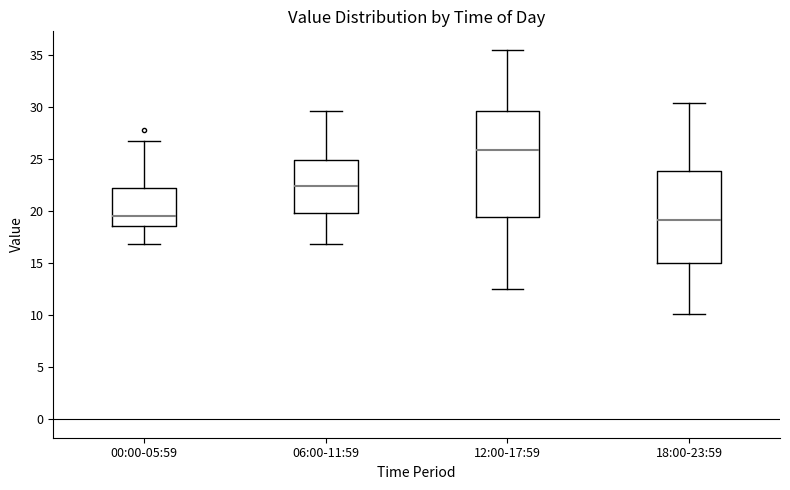

Reading left to right, transcribe this box plot: for each box, give where its median line is, the range the box spans, and where its two whiskers end, as read against the y-axis. The values are not printed on the chart, so give them approximately, as read against the axis.

00:00-05:59: median 19.5, box 18.5 to 22.5, whiskers 17.0 to 26.5
06:00-11:59: median 22.5, box 20.0 to 25.0, whiskers 17.0 to 29.5
12:00-17:59: median 26.0, box 19.5 to 29.5, whiskers 12.5 to 35.5
18:00-23:59: median 19.0, box 15.0 to 24.0, whiskers 10.0 to 30.5